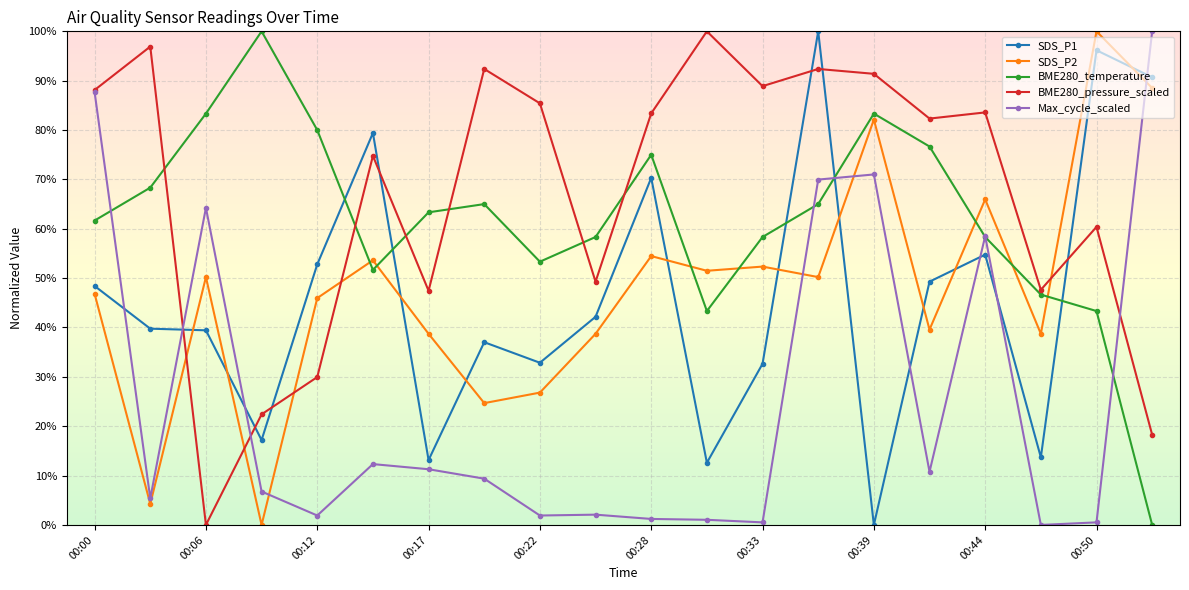

Is this an area chart (filled region under the line)?

No